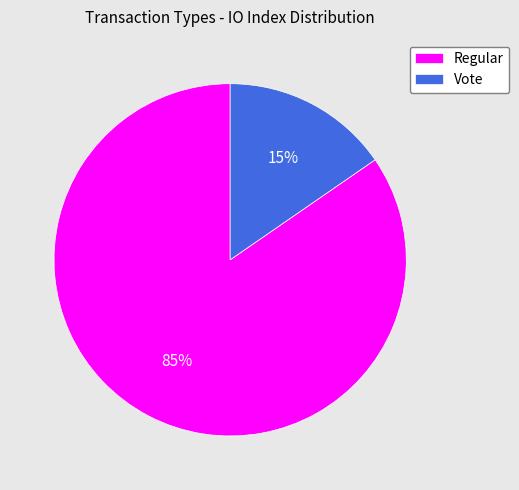

To the nearest percent, what is the average slice percentage?

50%